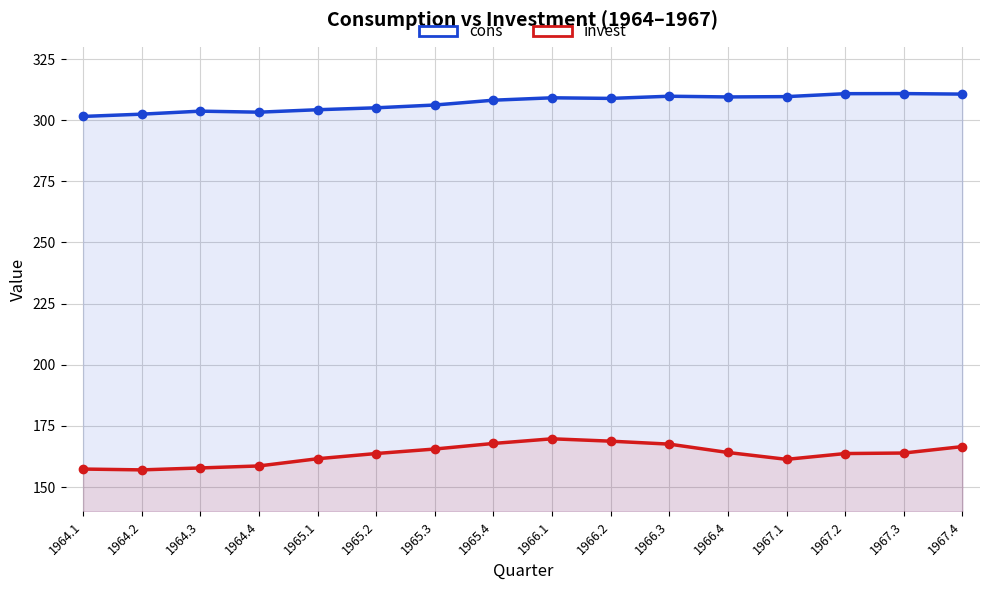

What value does the cons series have at 1966.3?

309.8